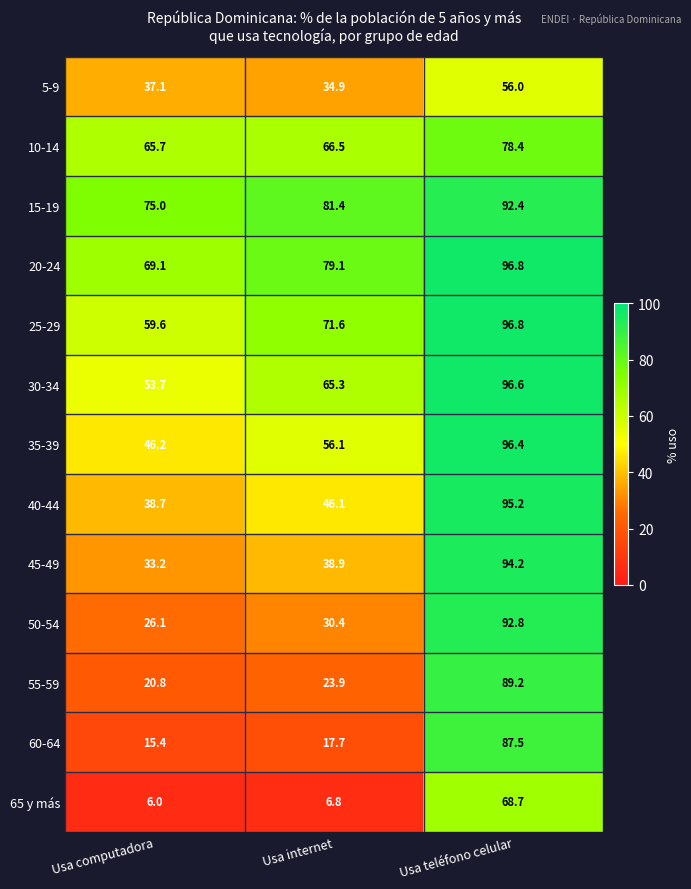

What is the sum of all 50-54 values?

149.3